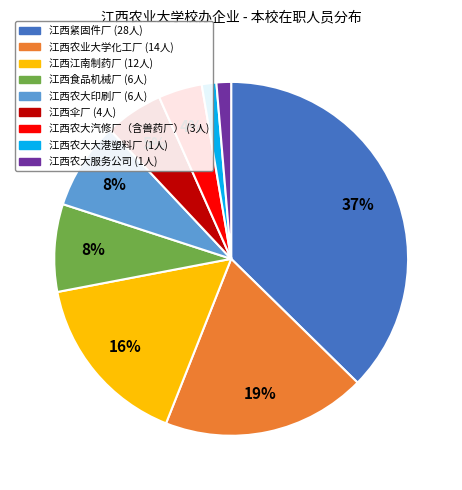

Count the number of slices in the pie.

9